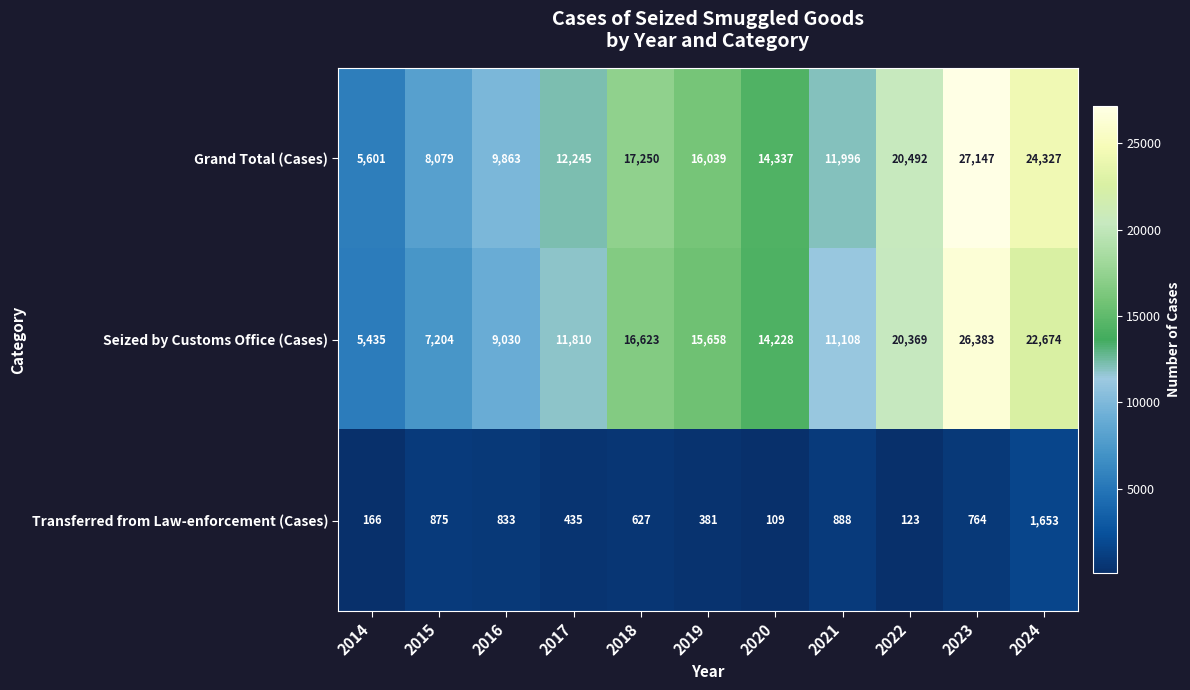

What is the approximate value of Seized by Customs Office (Cases) at 2015?

7204